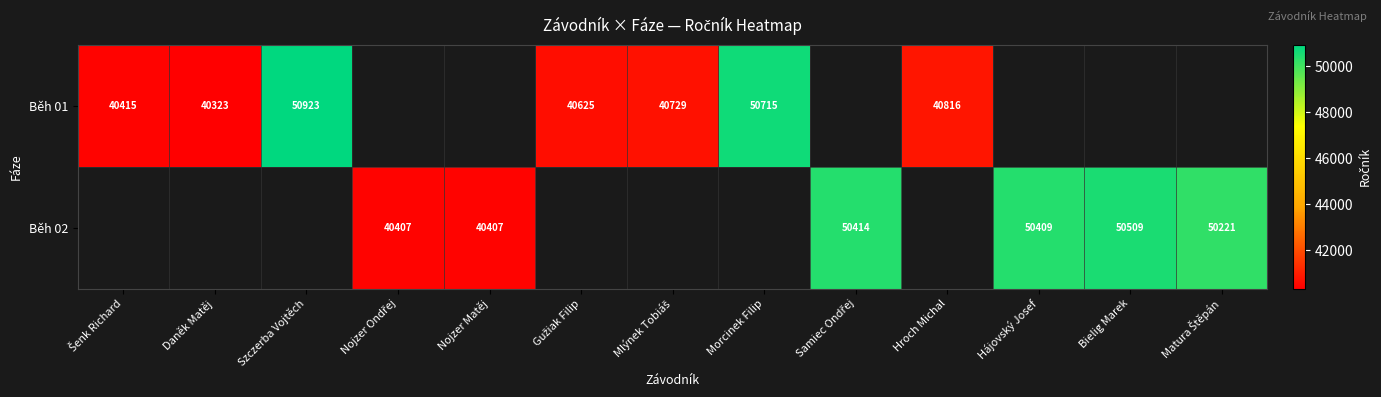

At Šenk Richard, list the series in order from largest to smallest.

Běh 01, Běh 02